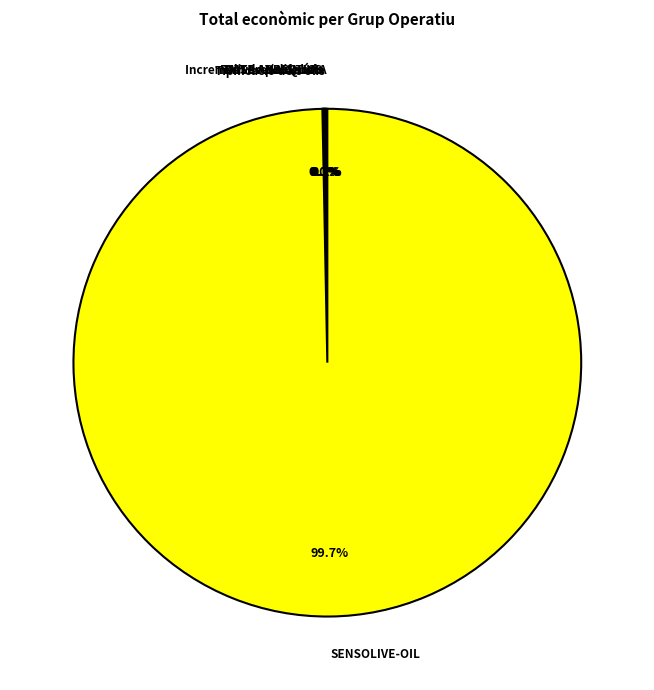

Which category accounts for the majority?

SENSOLIVE-OIL